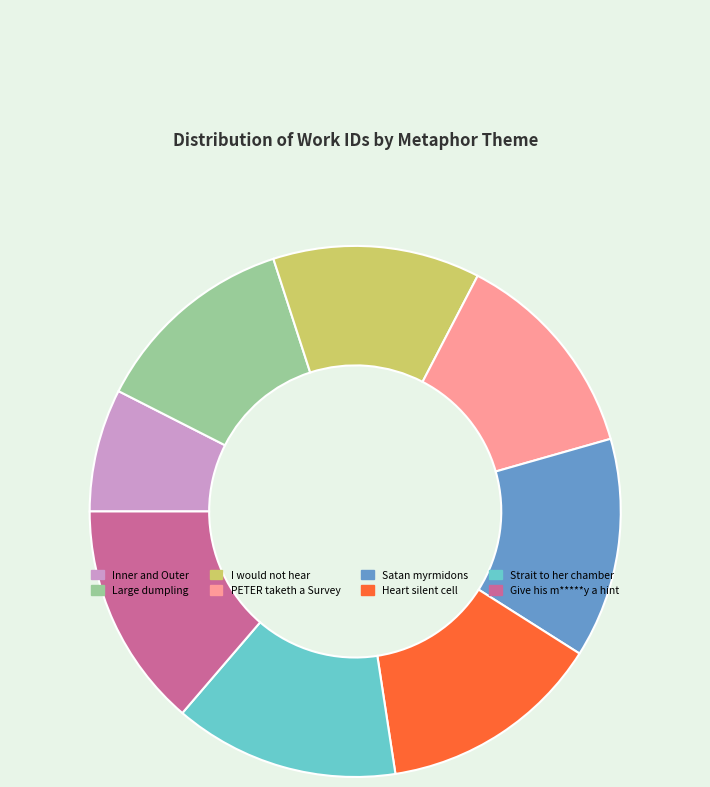

Is there any slice that represents more than half of the pie?

No